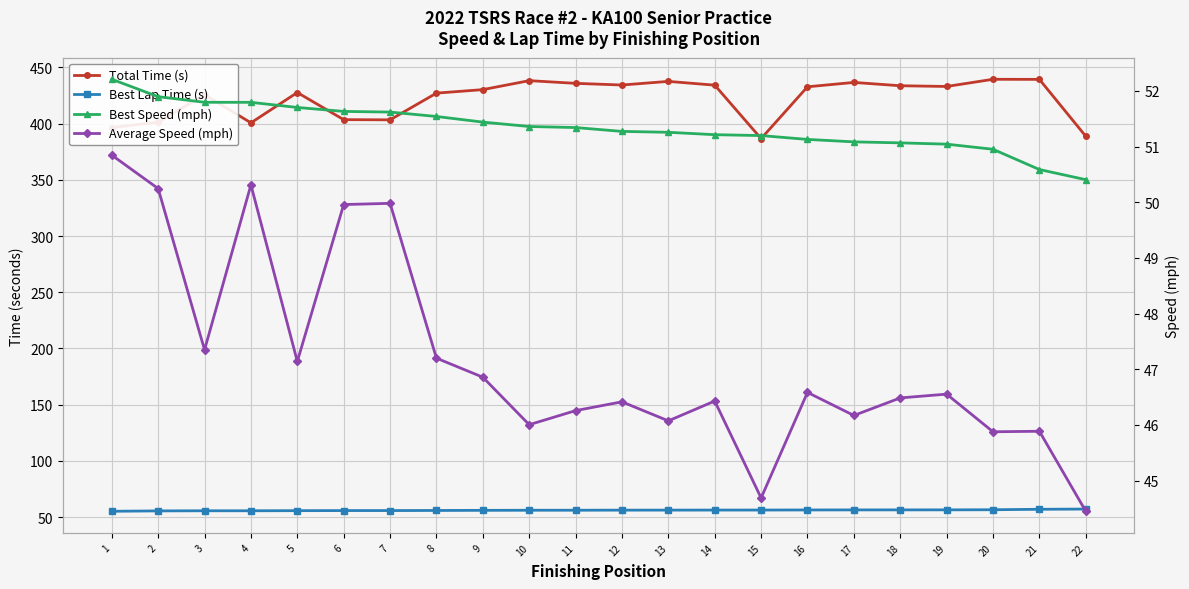

What are all the series names shown in the legend?

Total Time (s), Best Lap Time (s), Best Speed (mph), Average Speed (mph)